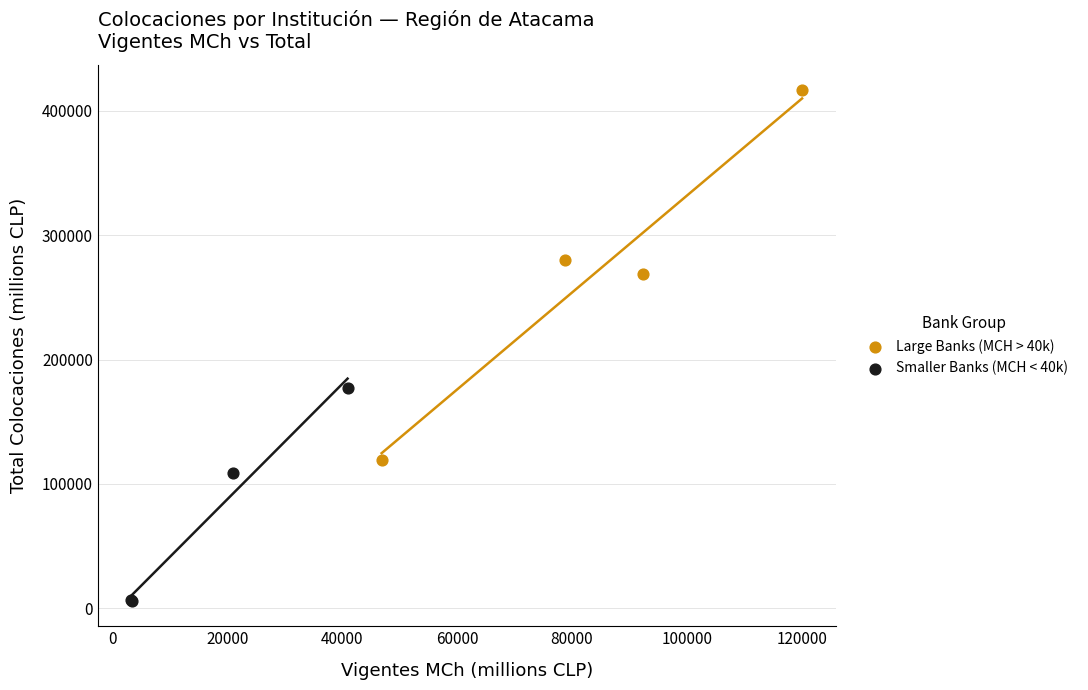

What are all the series names shown in the legend?

Large Banks (MCH > 40k), Smaller Banks (MCH < 40k)